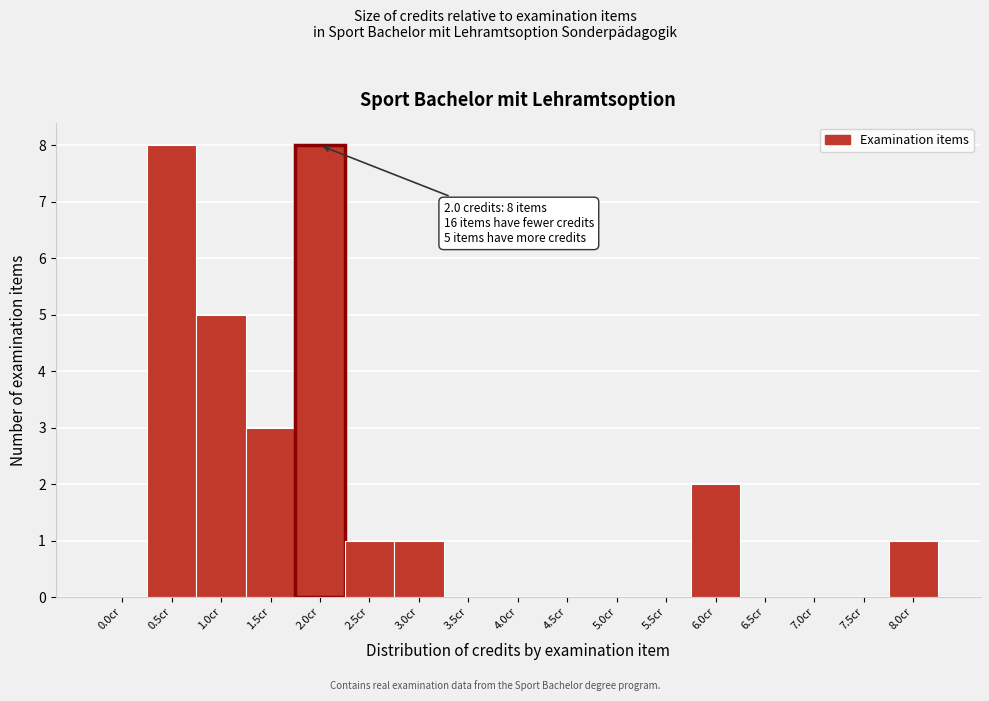

Reading right to left, what are all the values shown in this chart?

8.0cr=1	7.5cr=0	7.0cr=0	6.5cr=0	6.0cr=2	5.5cr=0	5.0cr=0	4.5cr=0	4.0cr=0	3.5cr=0	3.0cr=1	2.5cr=1	2.0cr=8	1.5cr=3	1.0cr=5	0.5cr=8	0.0cr=0